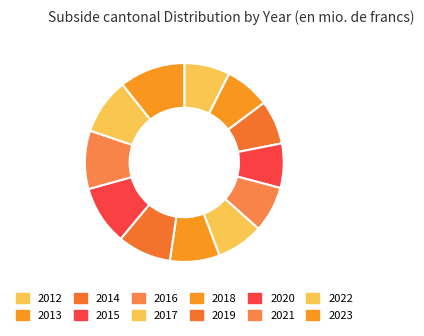

To the nearest percent, what portion does 2014 represent?

7%